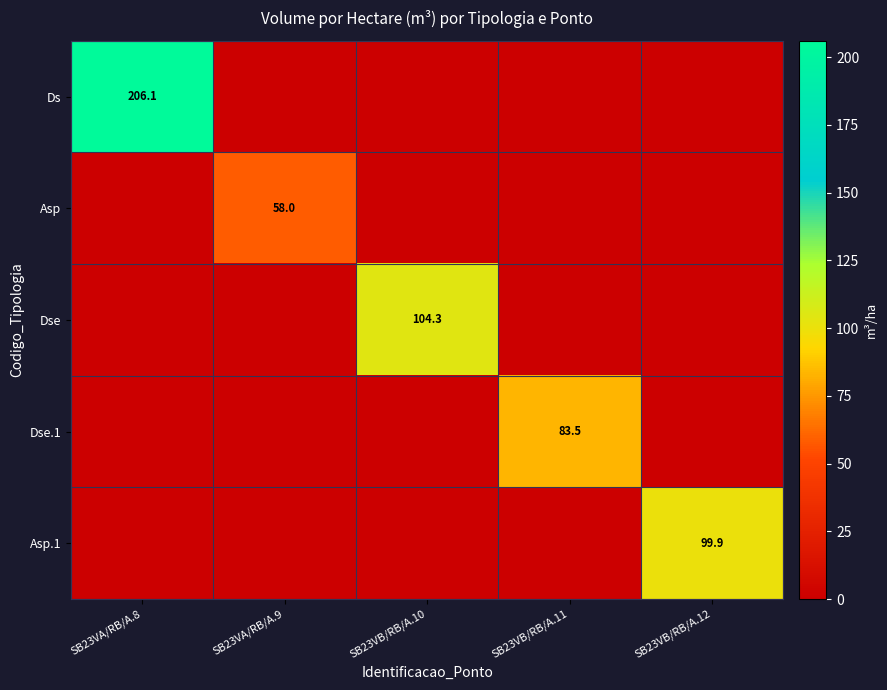

The value of Asp.1 at SB23VB/RB/A.12 is 99.9. True or false?

True